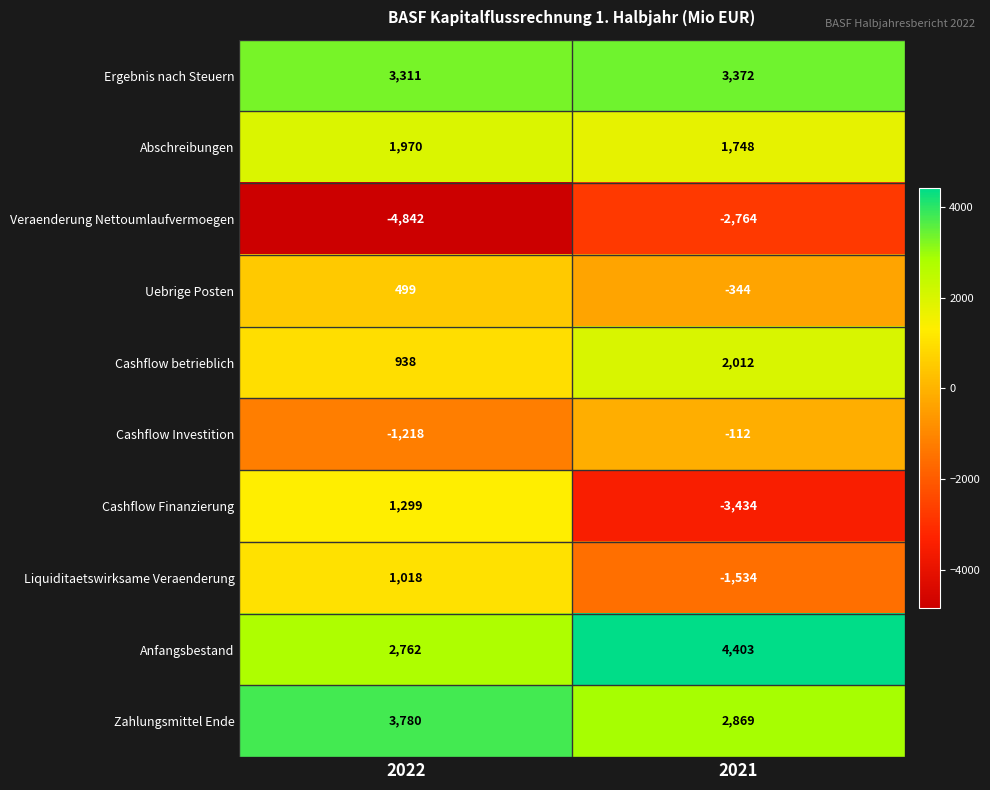

Which series has the widest spread of values?

Cashflow Finanzierung